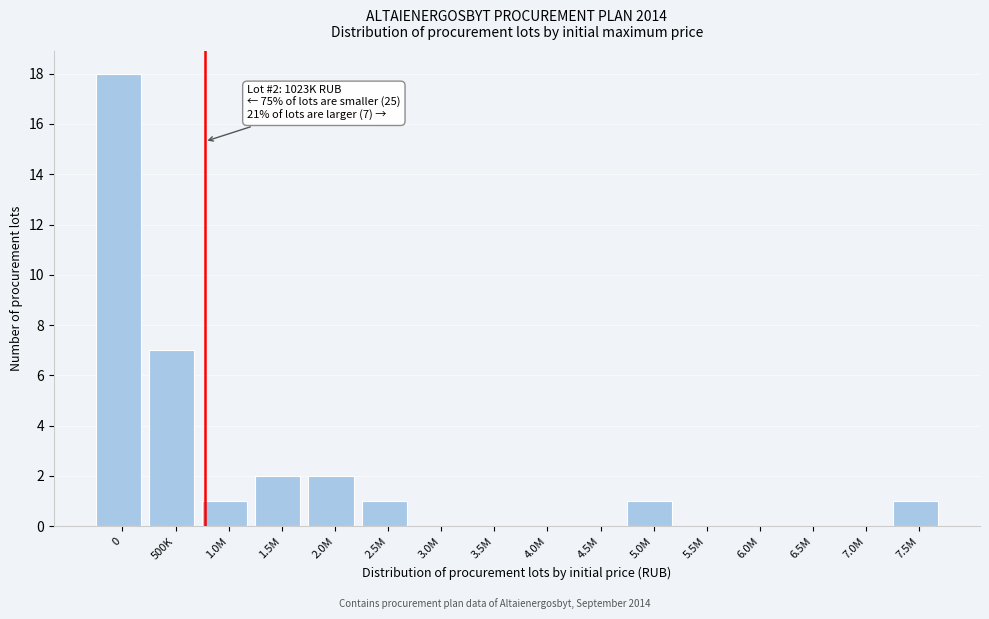

Reading right to left, transcribe all the data shown in this chart.

7.5M=1	7.0M=0	6.5M=0	6.0M=0	5.5M=0	5.0M=1	4.5M=0	4.0M=0	3.5M=0	3.0M=0	2.5M=1	2.0M=2	1.5M=2	1.0M=1	500K=7	0=18